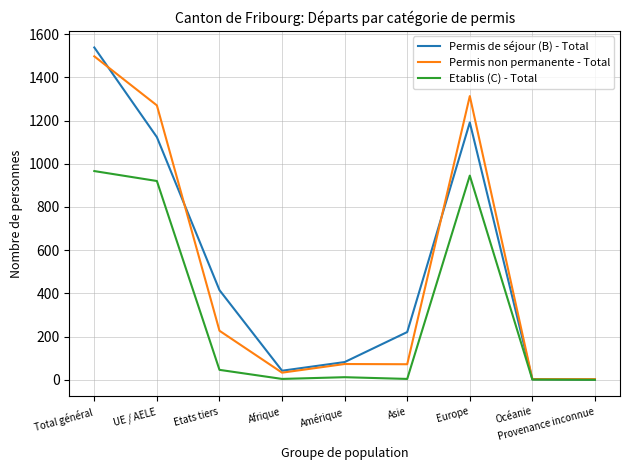

At which category is the sum across all series the highest?

Total général